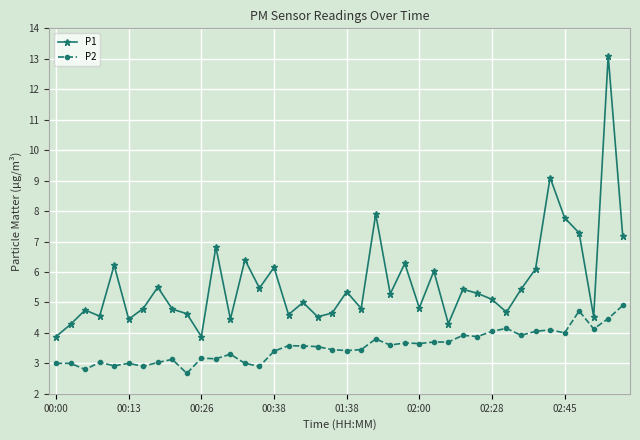

What is the value of the P2 point at the 10th from the left?

2.7